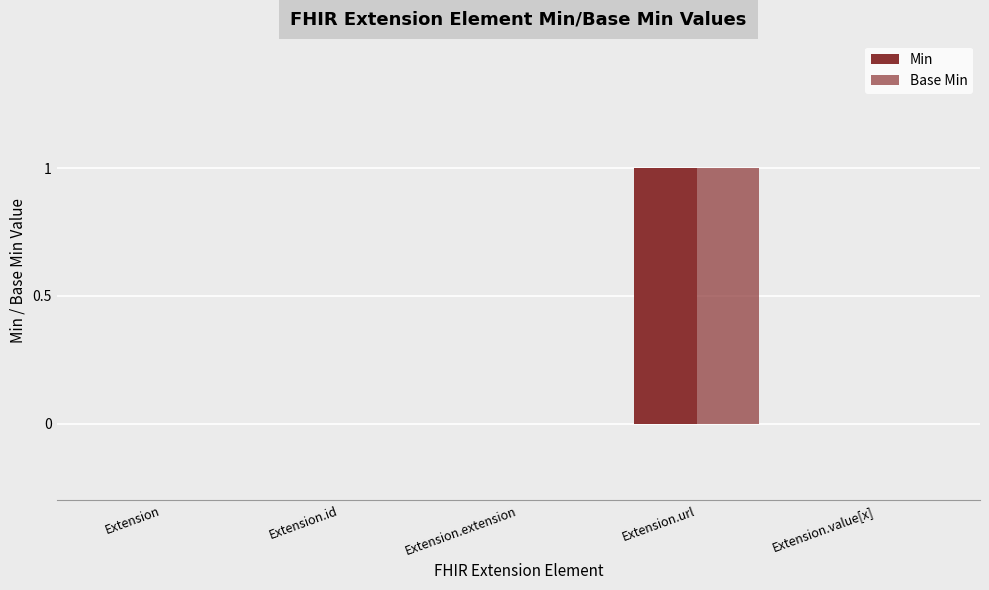

Which series has the largest range (max minus min)?

Min